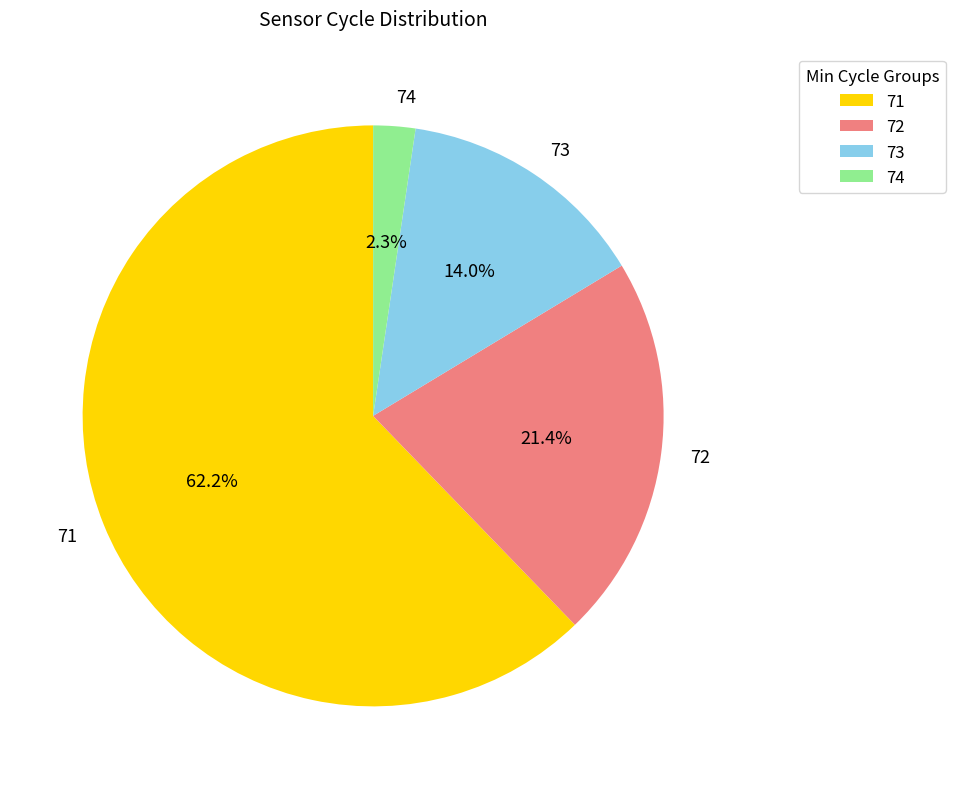

Approximately how many times larger is the value at 72 compared to 73?

1.5